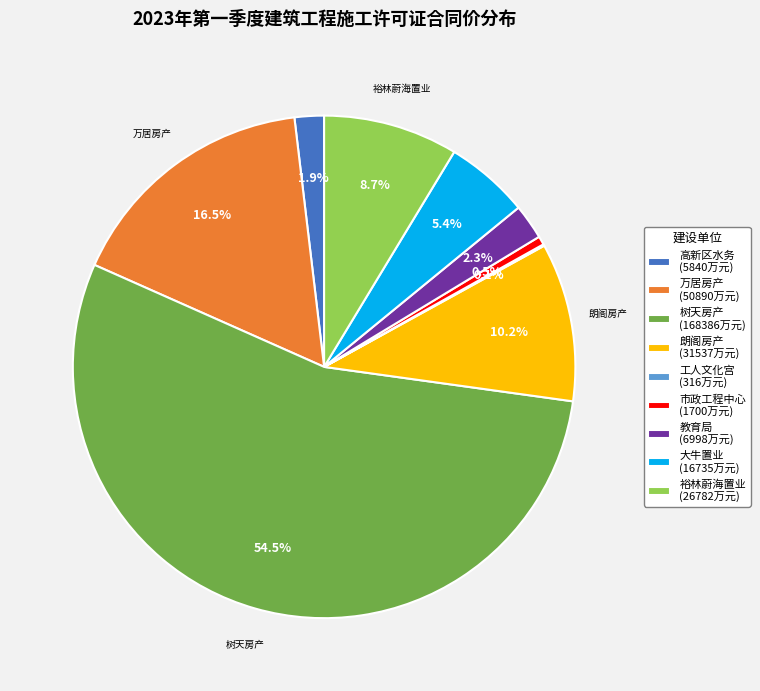

Does any single category account for the majority?

Yes